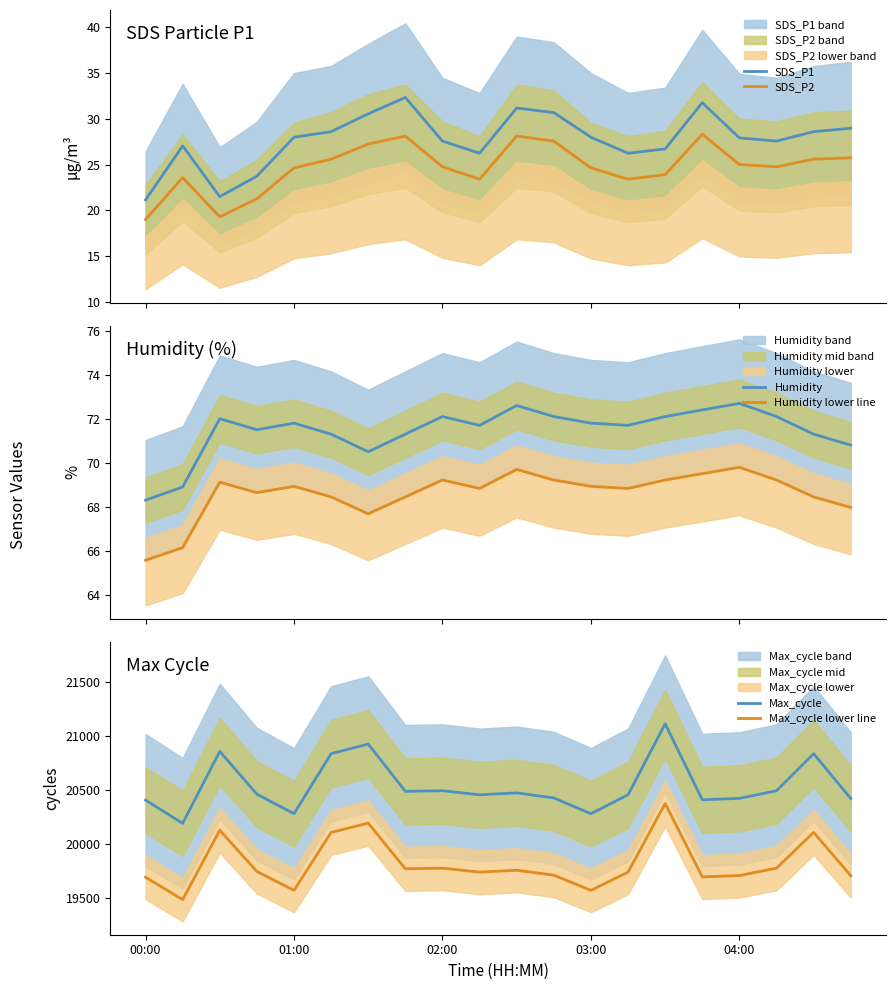

Rank the series by their maximum value, from highest to lowest.

Max_cycle, Max_cycle lower line, Humidity, Humidity lower line, SDS_P1, SDS_P2